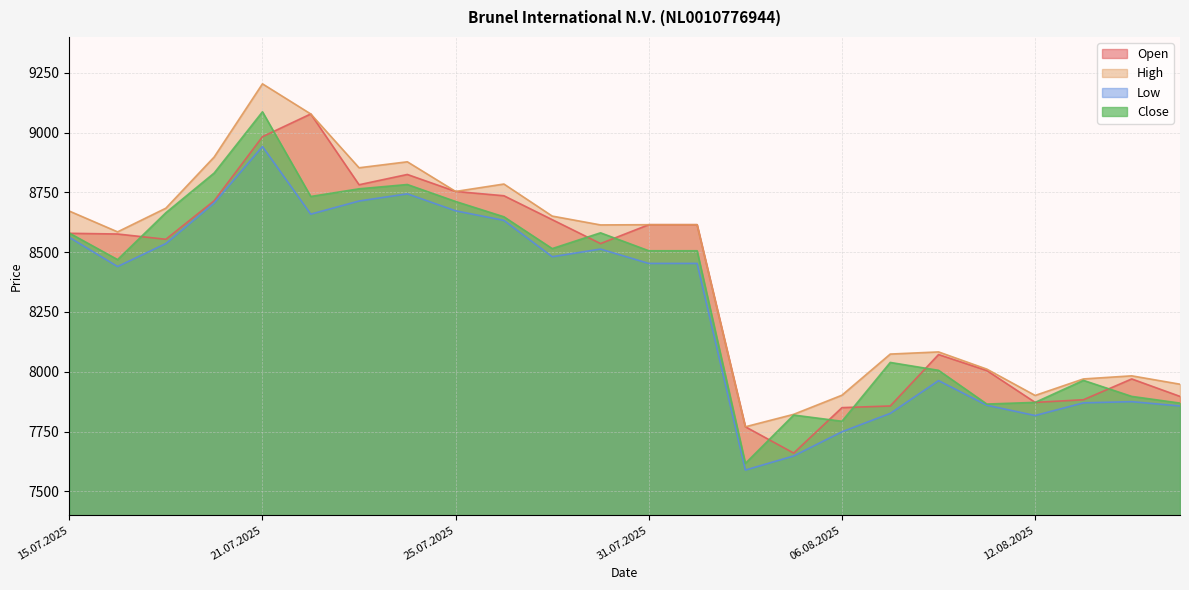

How many interior local peaks does the Close series have?

6